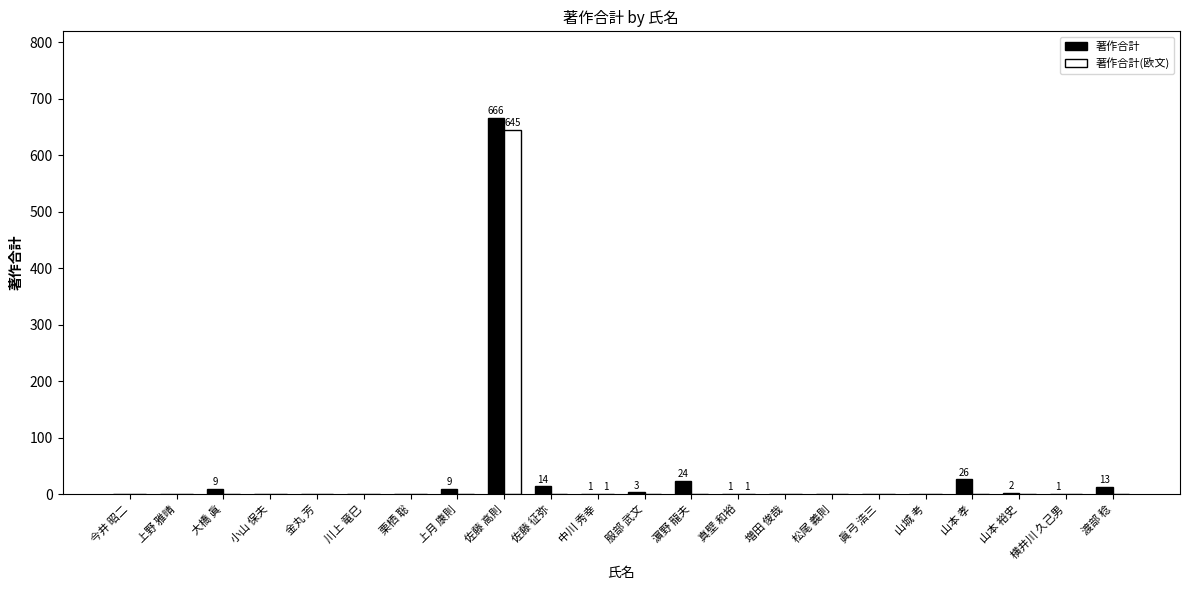

Is it true that 著作合計(欧文) equals 352 at 栗栖 聡?

False